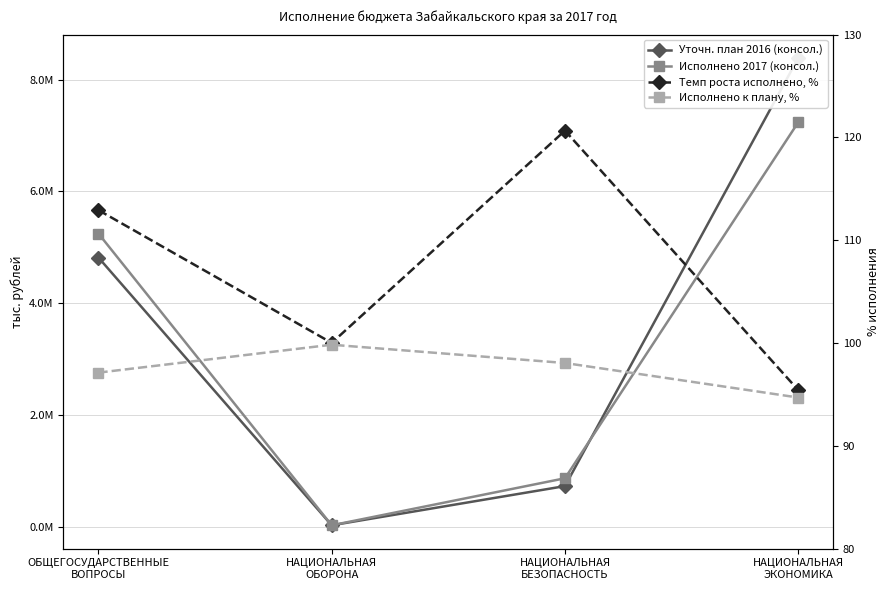

Where is Исполнено 2017 (консол.) nearest to the value 3636829?

ОБЩЕГОСУДАРСТВЕННЫЕ
ВОПРОСЫ